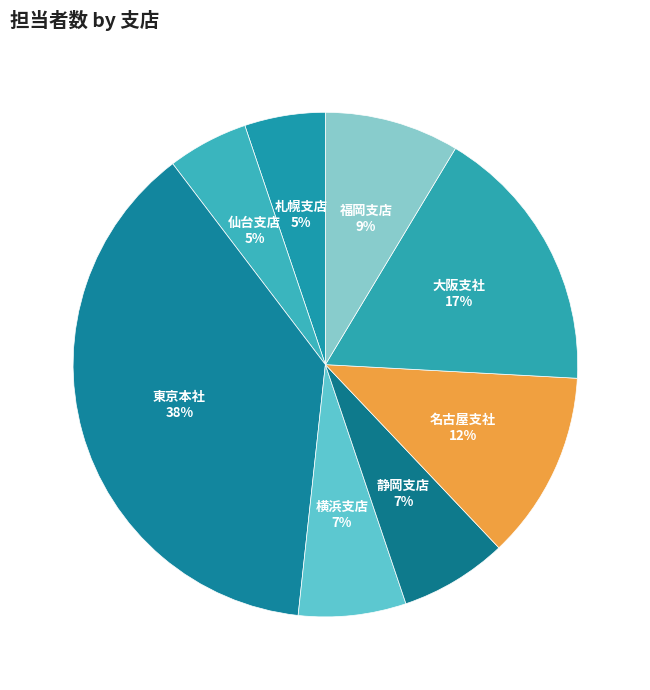

Do 札幌支店 and 仙台支店 together represent more than half of the pie?

No